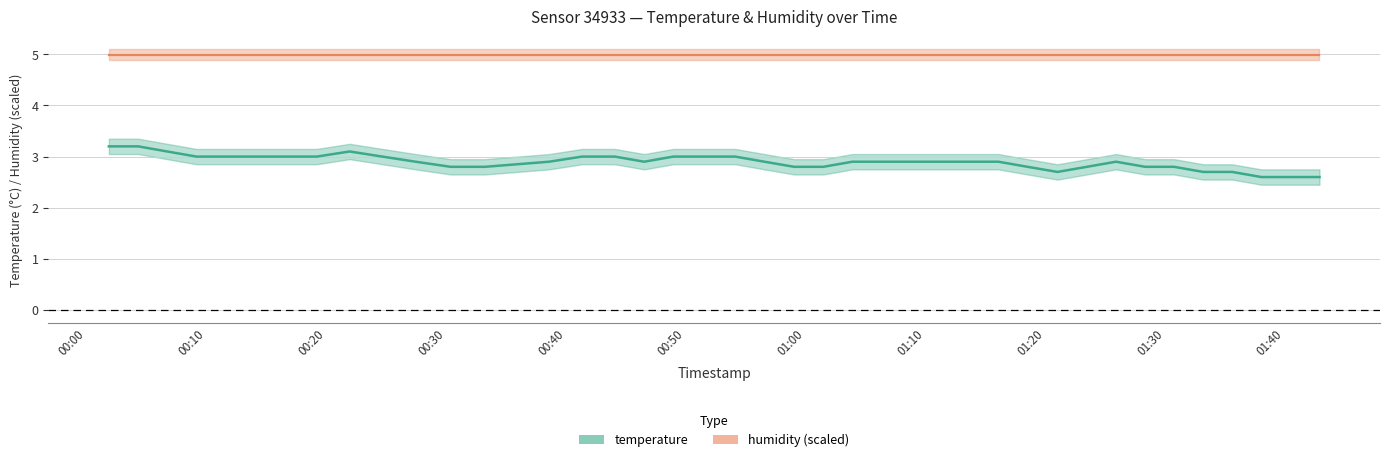

List the labels in order of value, largest first.

2022-12-29T00:01:50, 2022-12-29T00:04:17, 2022-12-29T00:06:42, 2022-12-29T00:21:56, 2022-12-29T00:09:09, 2022-12-29T00:11:35, 2022-12-29T00:14:01, 2022-12-29T00:16:45, 2022-12-29T00:19:11, 2022-12-29T00:24:40, 2022-12-29T00:41:20, 2022-12-29T00:44:04, 2022-12-29T00:48:57, 2022-12-29T00:51:41, 2022-12-29T00:54:07, 2022-12-29T00:27:26, 2022-12-29T00:38:35, 2022-12-29T00:46:31, 2022-12-29T00:56:33, 2022-12-29T01:03:54, 2022-12-29T01:06:19, 2022-12-29T01:08:45, 2022-12-29T01:11:12, 2022-12-29T01:13:37, 2022-12-29T01:16:05, 2022-12-29T01:25:54, 2022-12-29T00:30:22, 2022-12-29T00:33:13, 2022-12-29T00:59:02, 2022-12-29T01:01:28, 2022-12-29T01:18:31, 2022-12-29T01:23:28, 2022-12-29T01:28:20, 2022-12-29T01:30:45, 2022-12-29T01:21:01, 2022-12-29T01:33:11, 2022-12-29T01:35:36, 2022-12-29T01:38:02, 2022-12-29T01:40:27, 2022-12-29T01:42:53